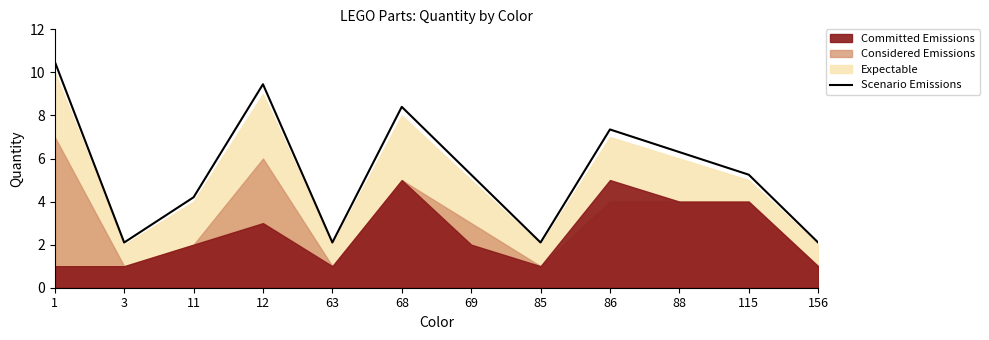

Which category has the highest value across all series?

1